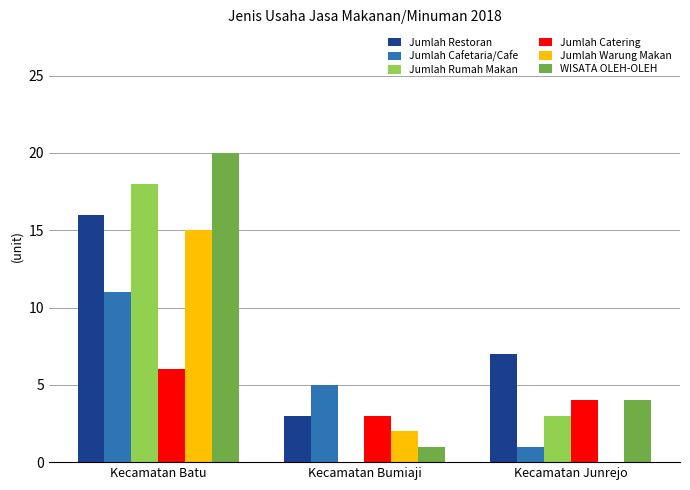

Which series has the largest range (max minus min)?

WISATA OLEH-OLEH